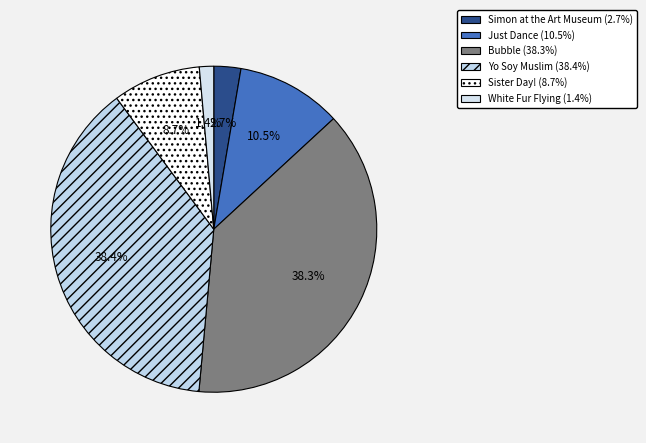

Approximately how many times larger is the value at Sister Day! compared to Simon at the Art Museum?

3.3